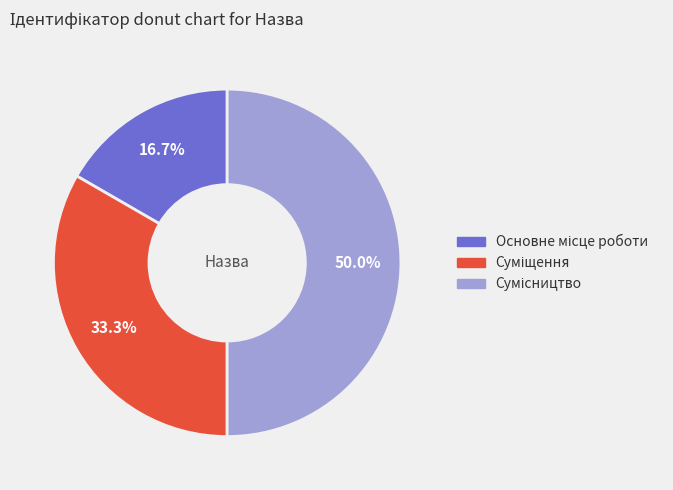

Is it true that Суміщення is 33% of the pie?

True